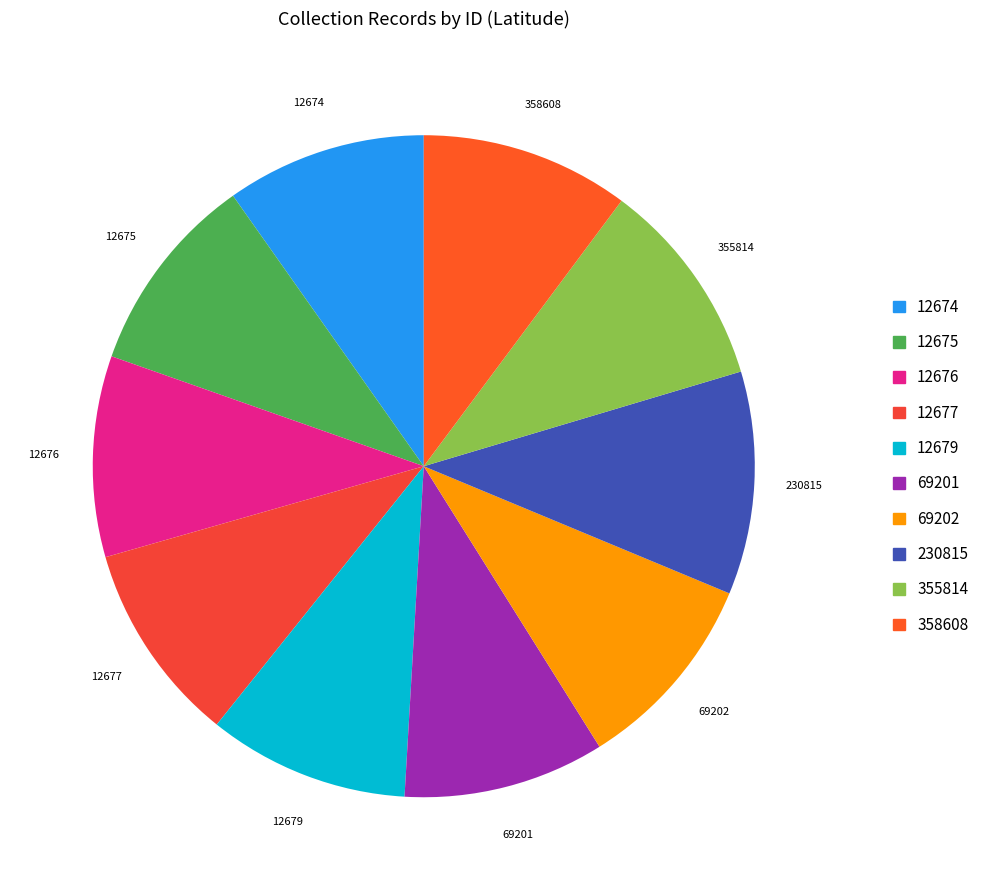

What is the ratio of the value at 355814 to the value at 358608?

1.0